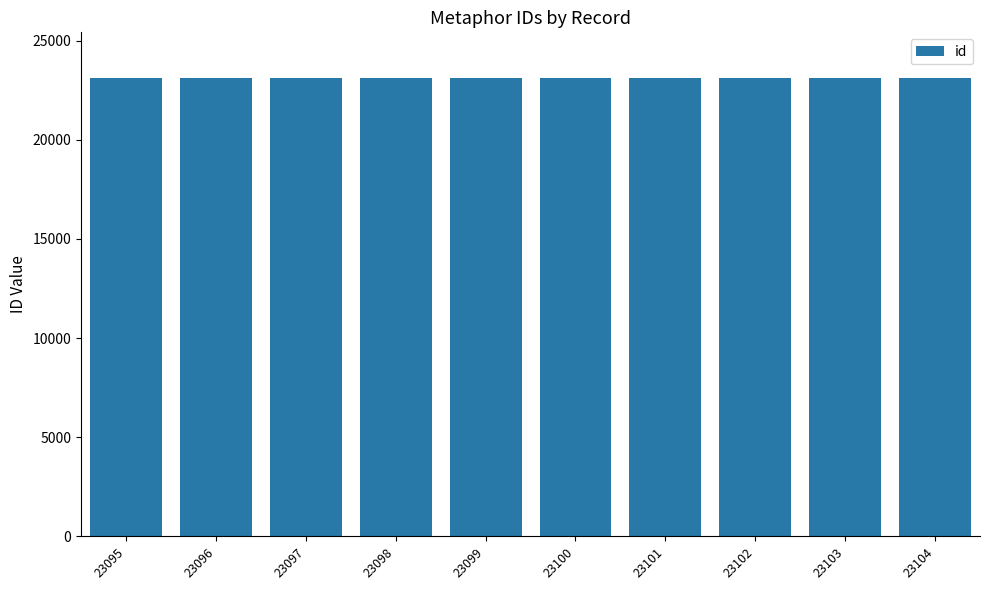

The chart shows a value of 23103 at 23103. True or false?

True